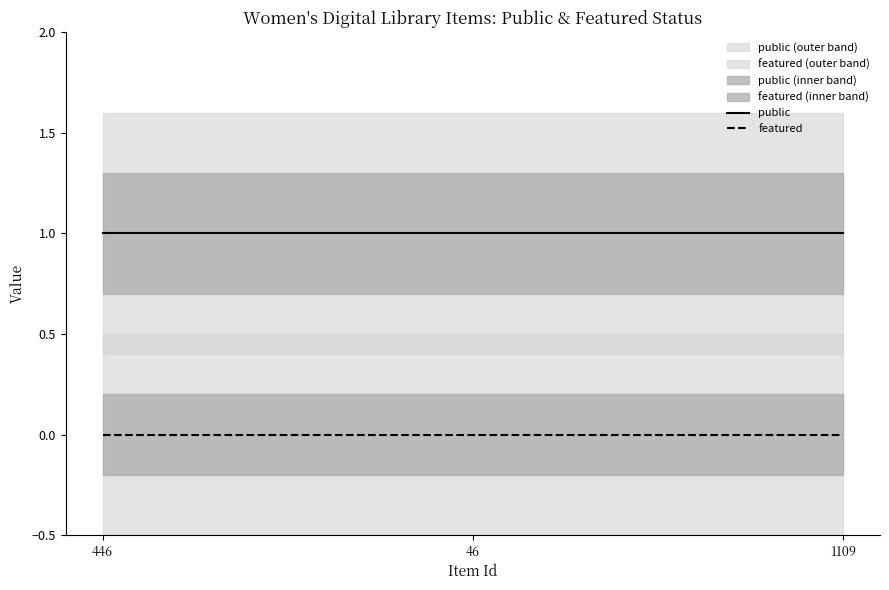

Rank the series by their maximum value, from highest to lowest.

public, featured